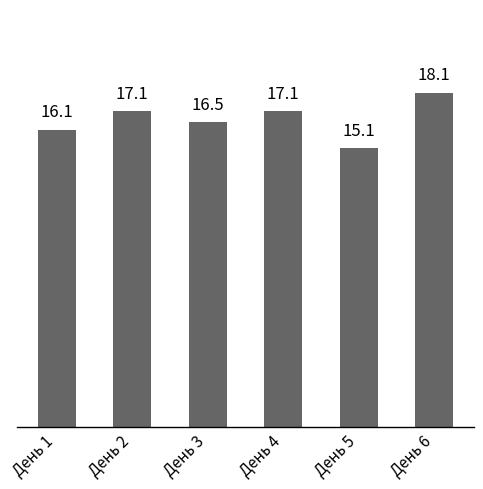

What is the value of the 6th bar from the left?

18.1